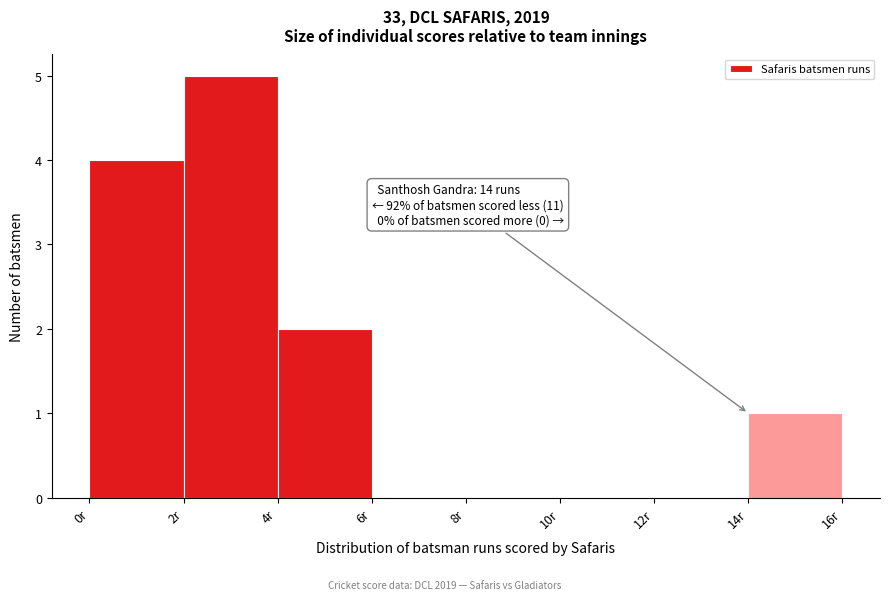

Which range on the x-axis has the tallest bar?

2 to 4